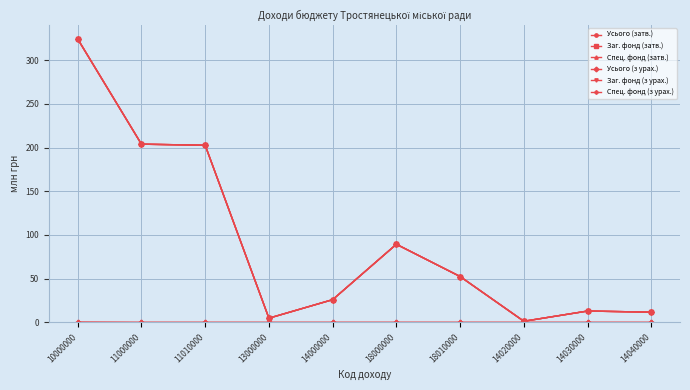

At which label does Усього (затв.) reach its peak?

10000000